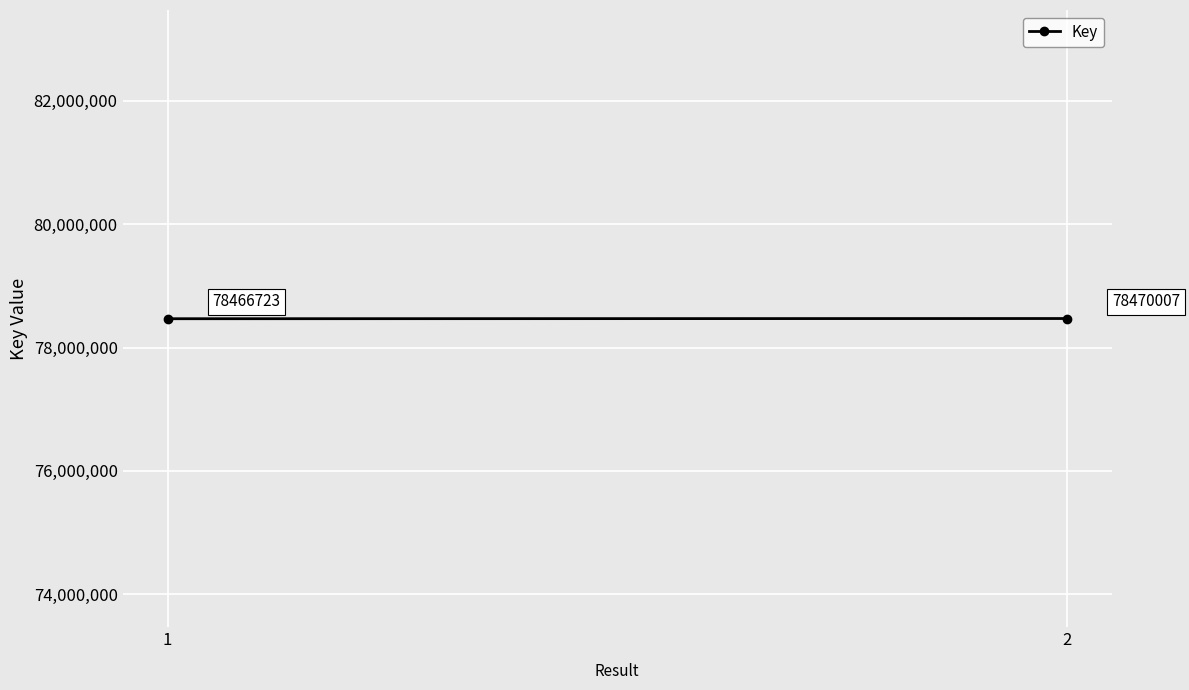

Reading left to right, list all the values displayed in this chart.

1=78466723	2=78470007